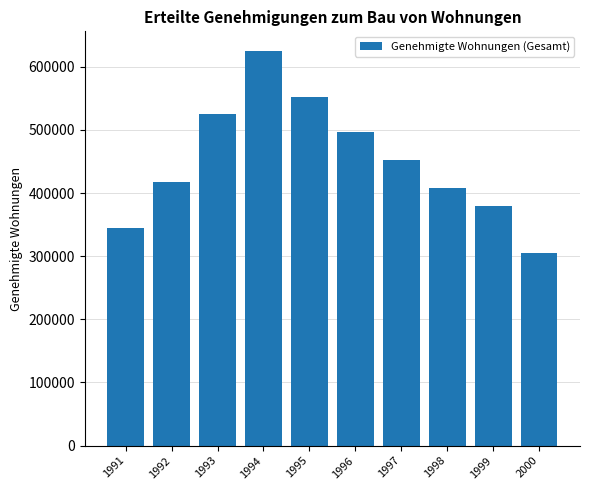

At which category does the chart reach its minimum across all series?

2000